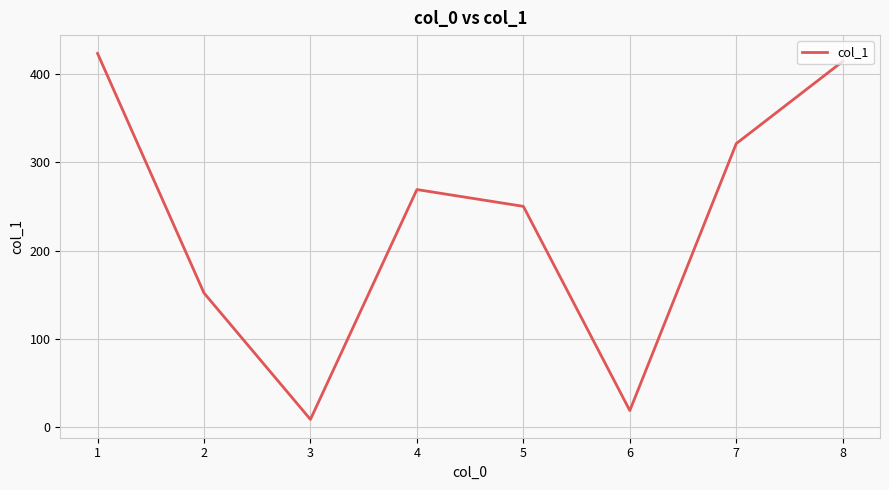

True or false: the data shows 19 at 6.

True